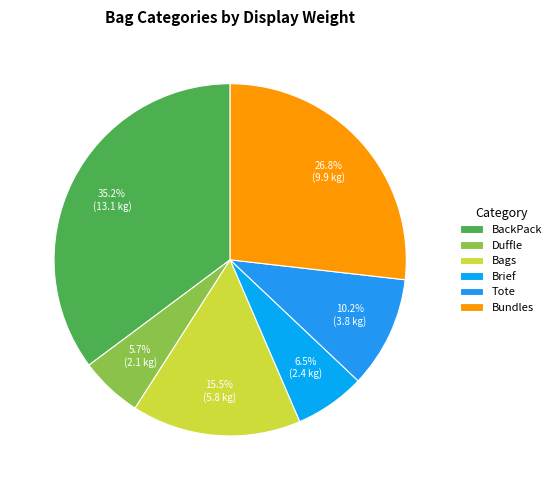

How many segments does this pie chart have?

6